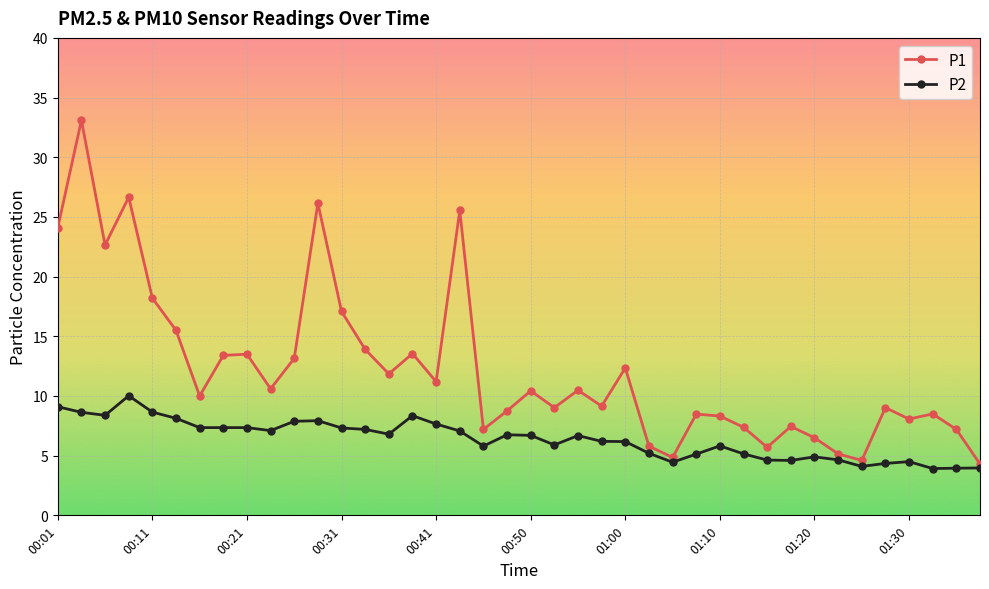

What is the minimum value shown in the chart?

3.9